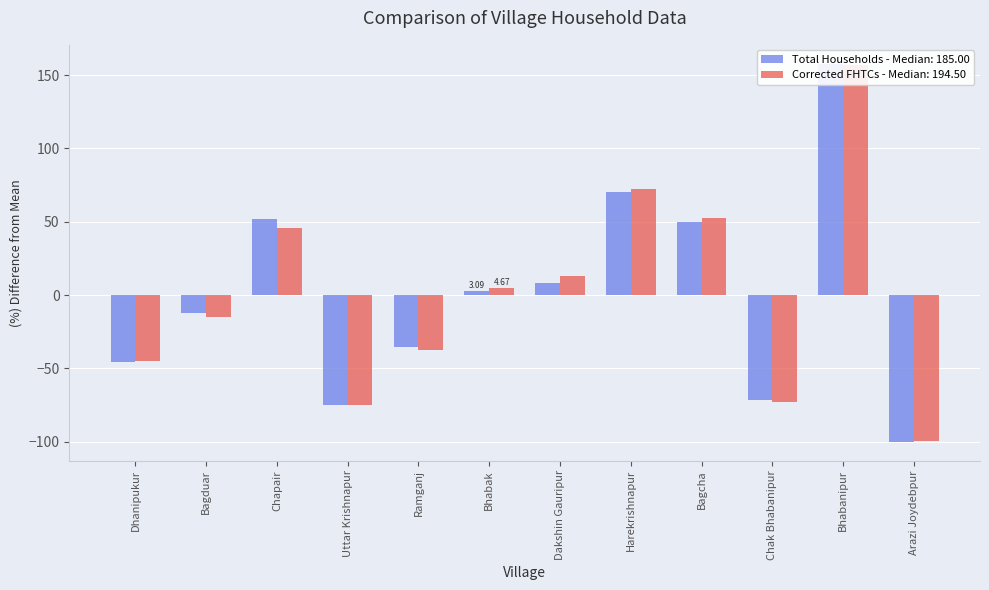

What is the sum of the Corrected FHTCs values at Dakshin Gauripur and Arazi Joydebpur?

-86.6